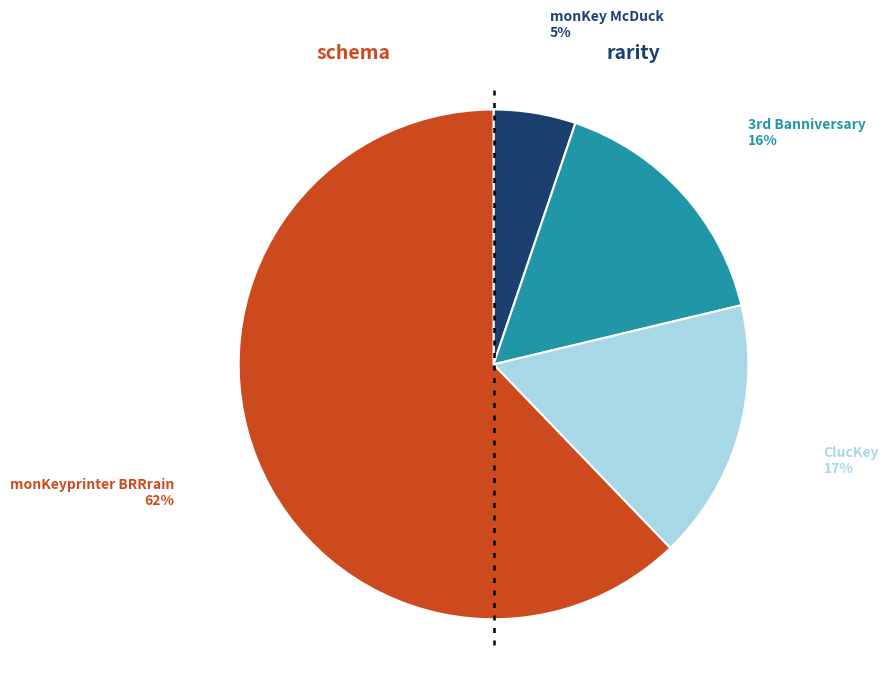

How many segments does this pie chart have?

4